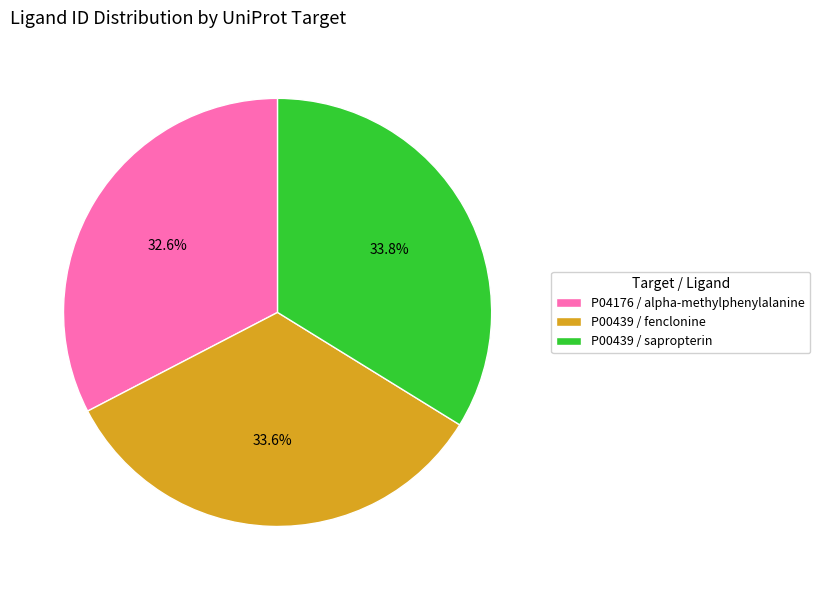

Is the sum of P00439 / fenclonine and P00439 / sapropterin greater than half?

Yes